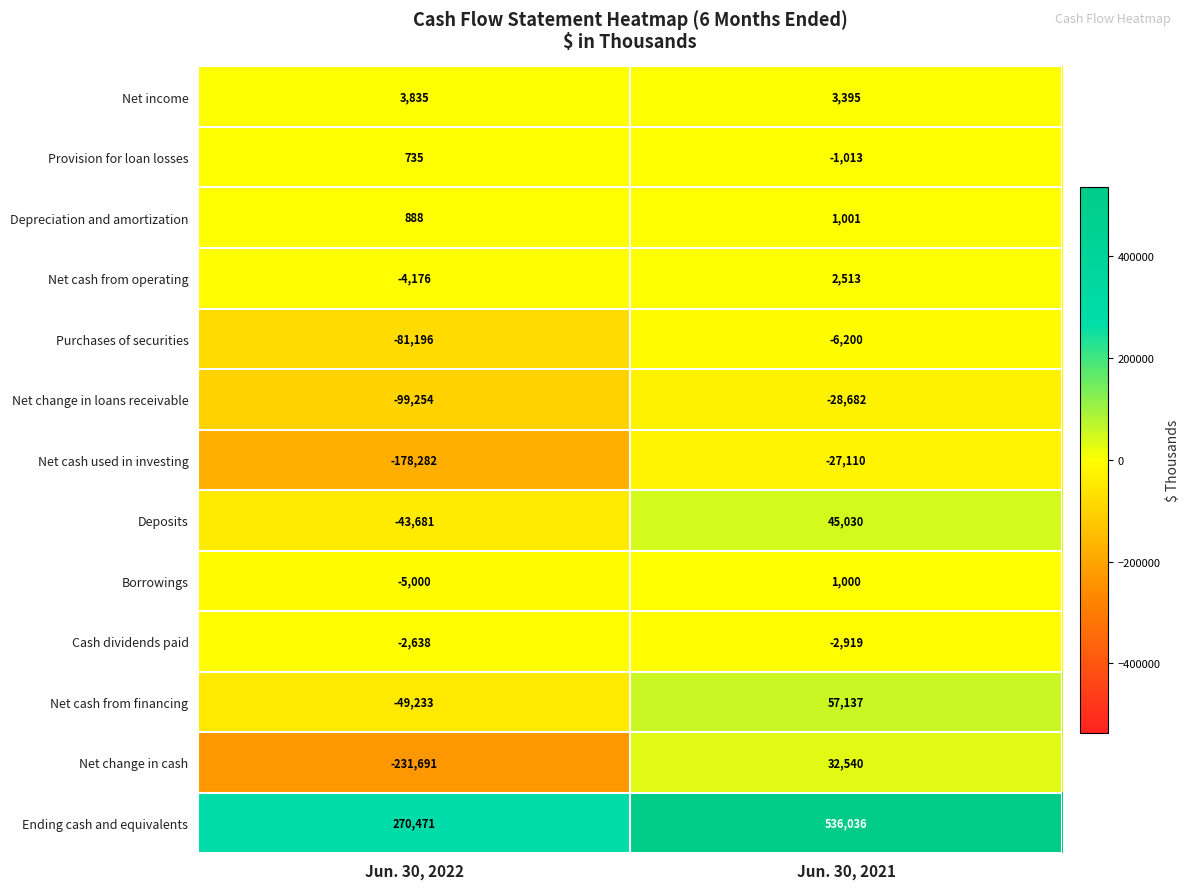

What is the total value across all series at Jun. 30, 2022?

-419222